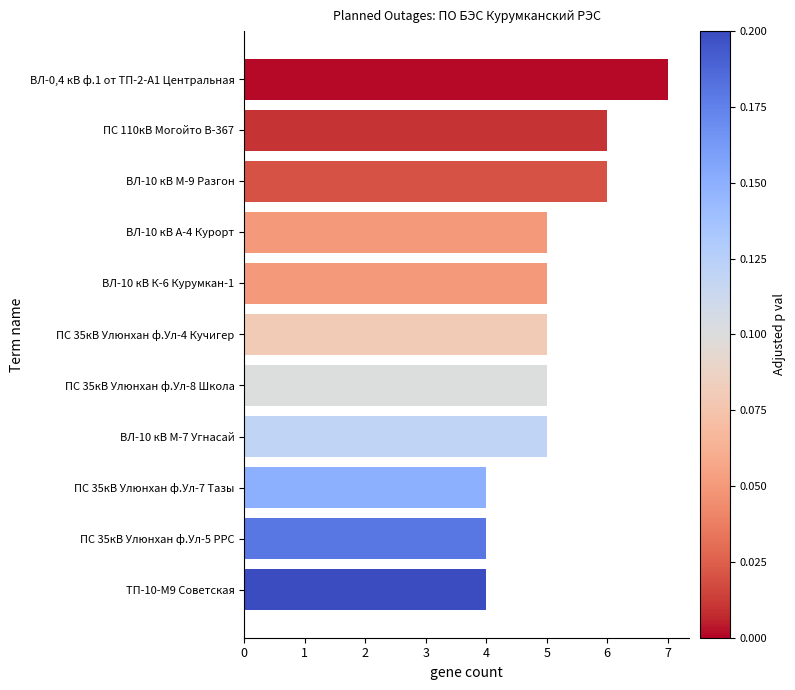

What is the sum of all values?

56